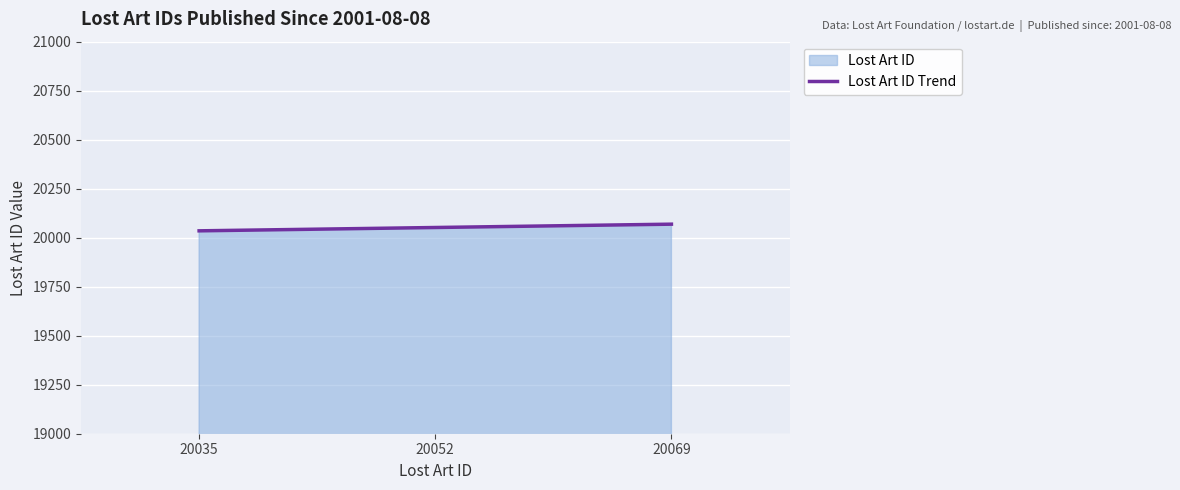

At which category does the chart reach its peak across all series?

20069